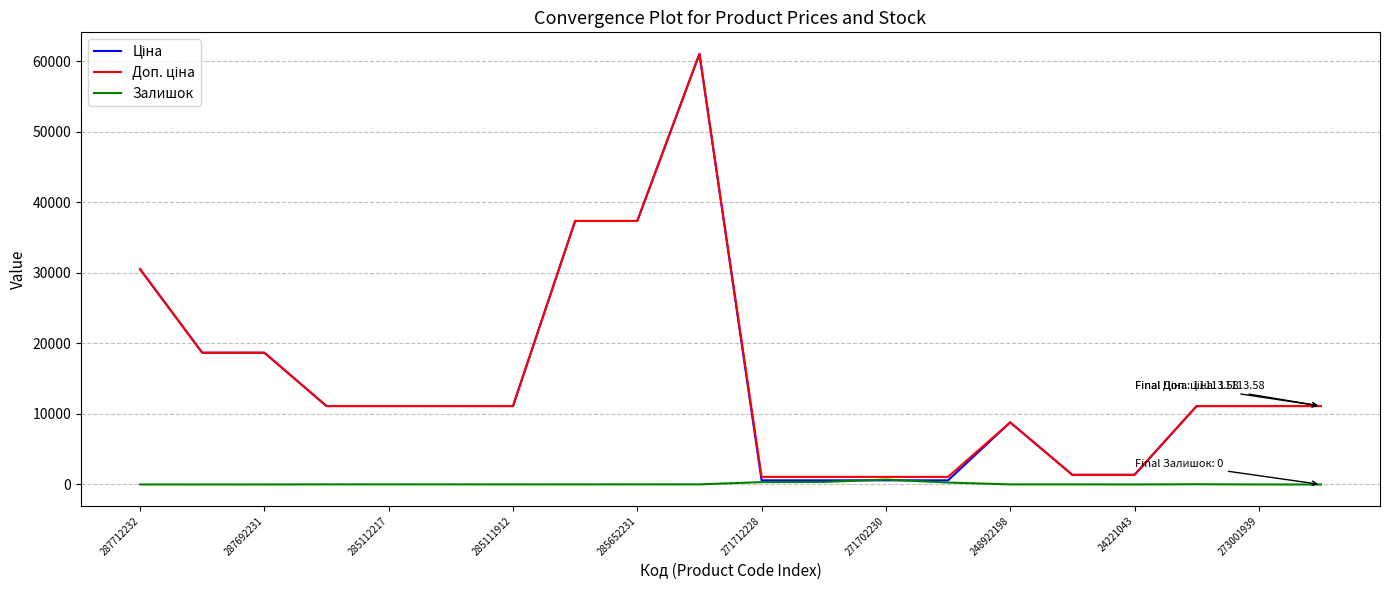

What is the maximum value shown in the chart?

61024.7